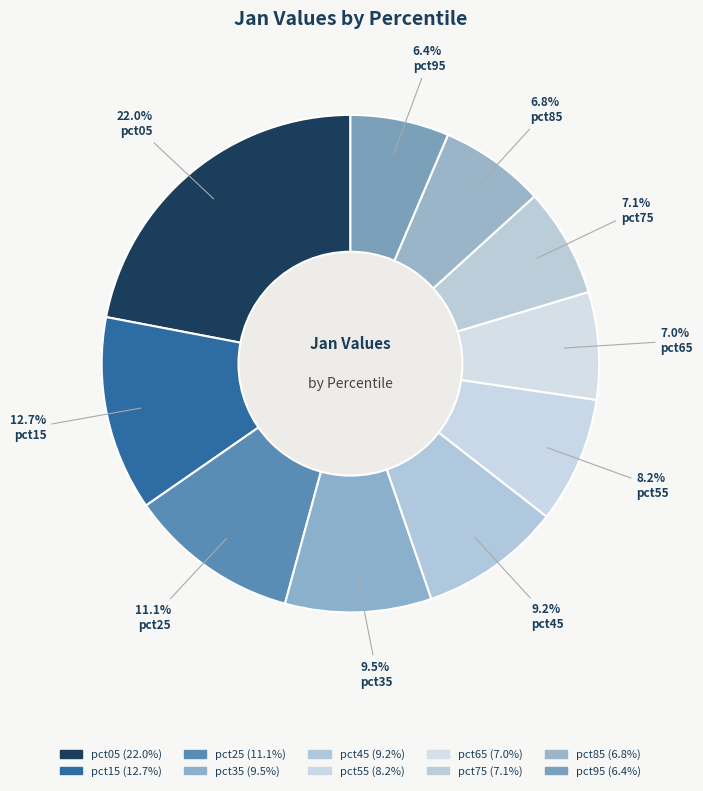

What percentage do pct55 and pct65 together represent?

15.2%